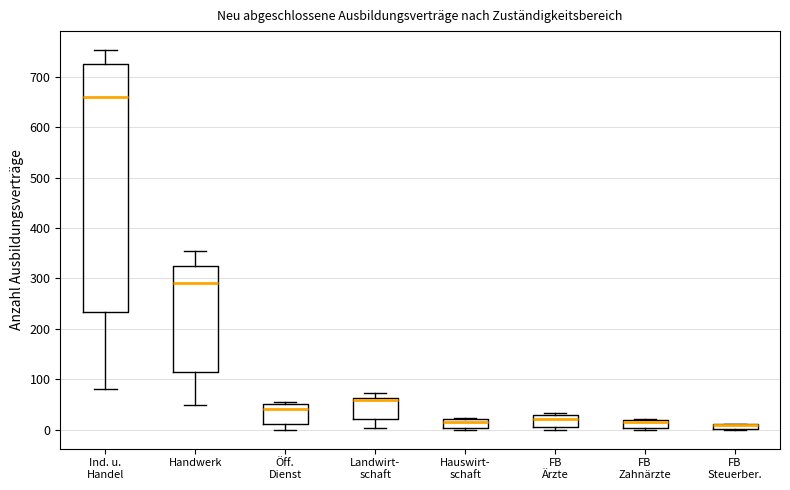

Where is the lower edge of the box for FB Zahnärzte on the y-axis? The values are not printed on the chart, so give them approximately, as read against the axis.

0